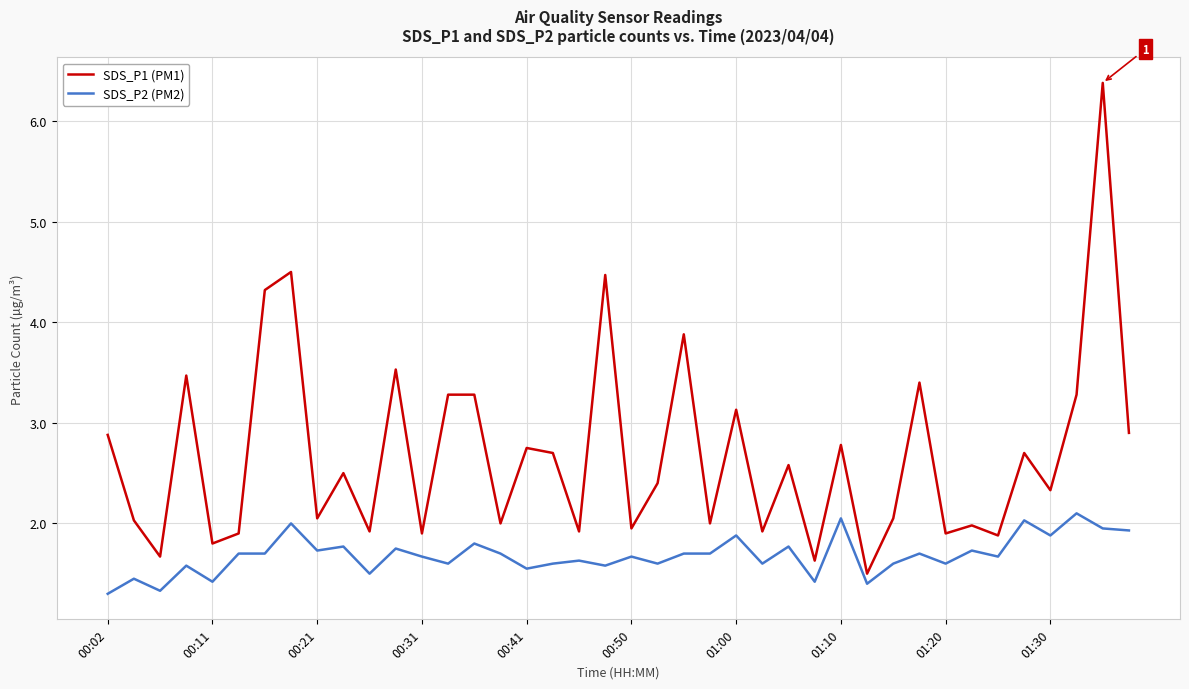

True or false: SDS_P1 (PM1) has more than 0 interior local peaks.

True